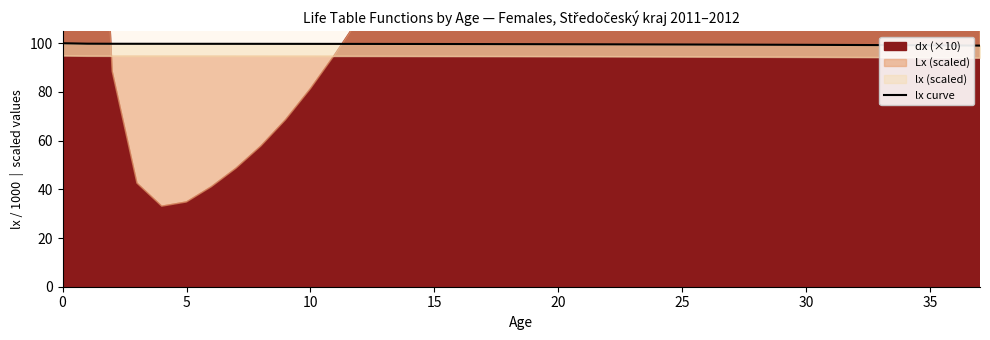

How many categories are shown in the chart?

38